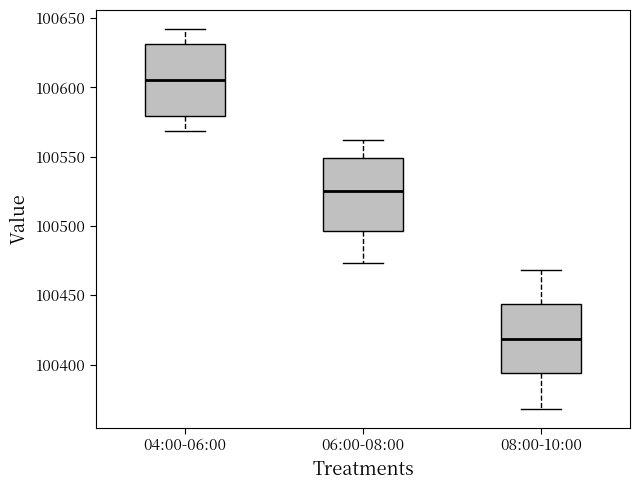

Where is the lower edge of the box for 08:00-10:00 on the y-axis? The values are not printed on the chart, so give them approximately, as read against the axis.

100395